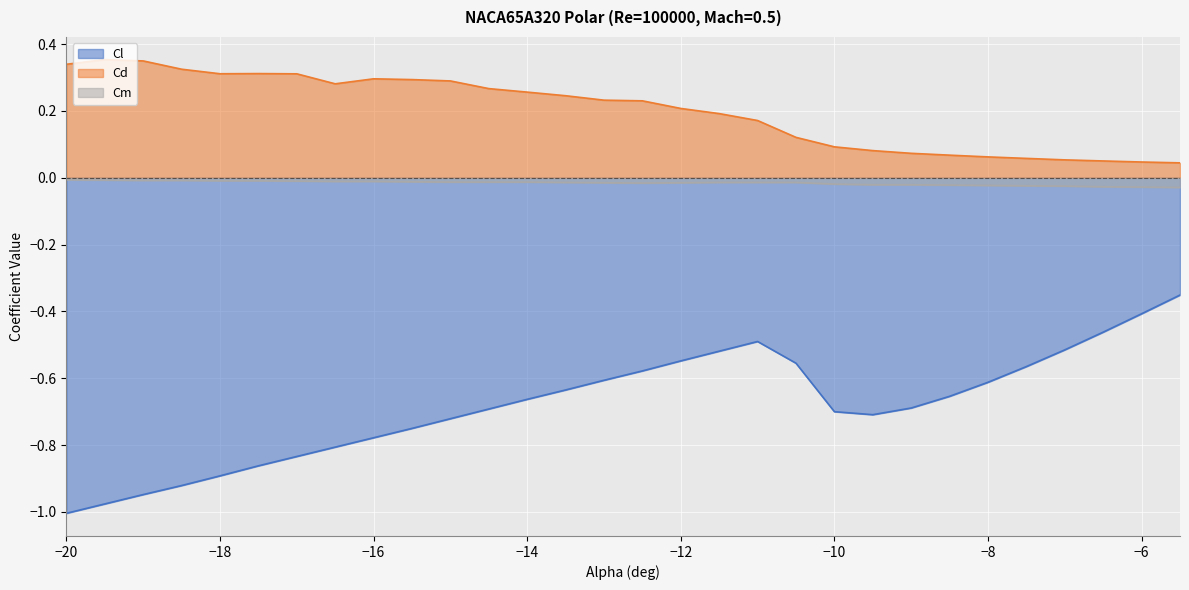

At which label does Cl reach its minimum?

−20